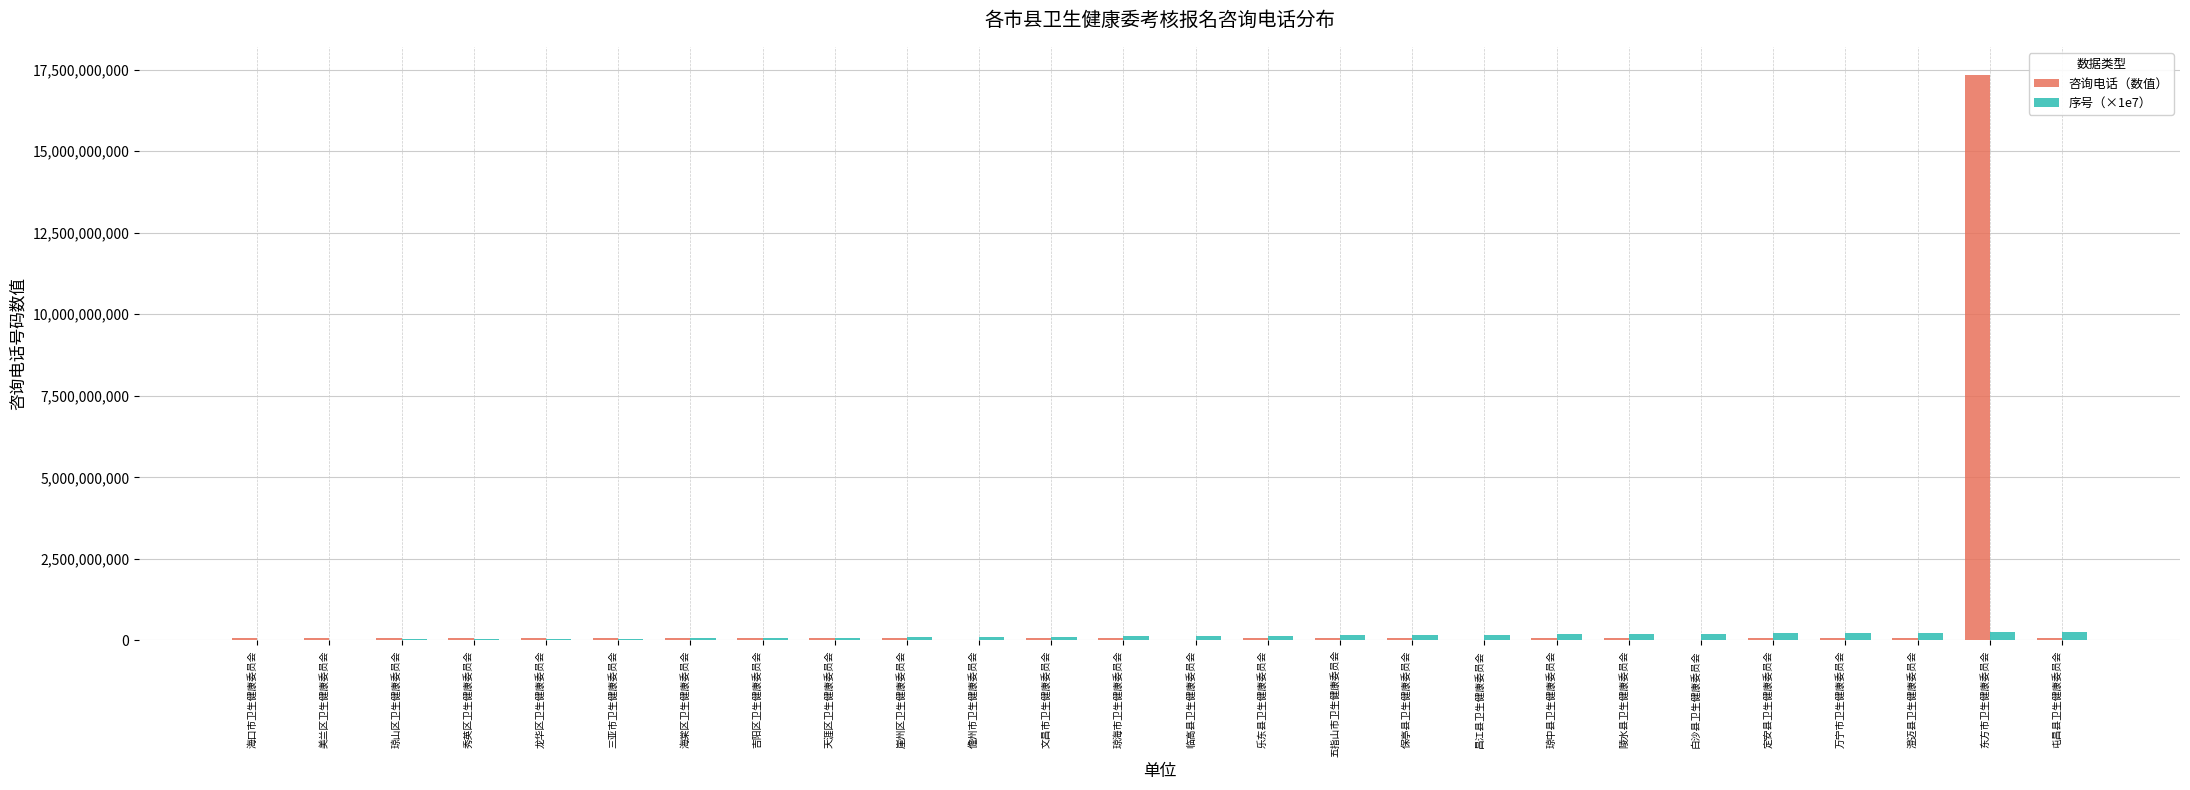

Count the number of data series in this chart.

2